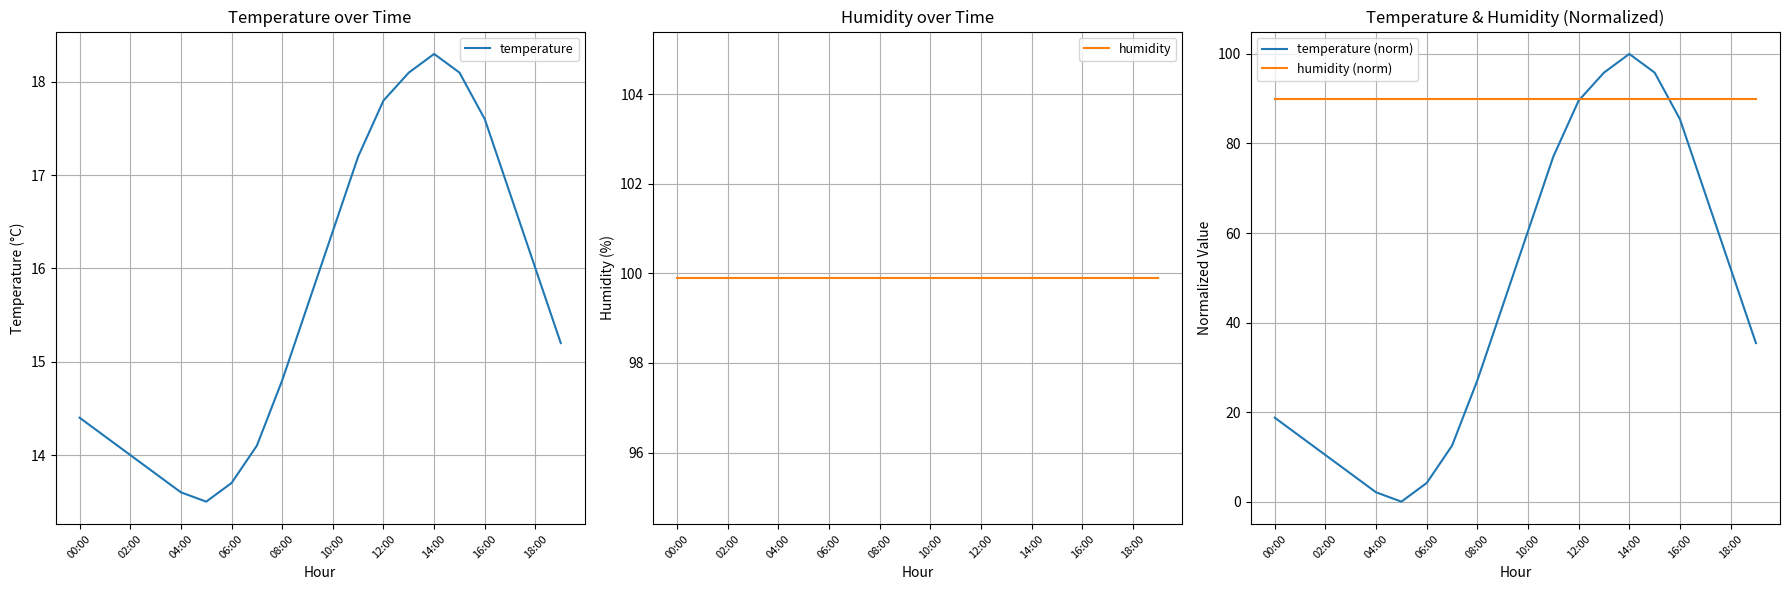

Reading right to left, transcribe all the data shown in this chart.

temperature: 15.2	16.0	16.8	17.6	18.1	18.3	18.1	17.8	17.2	16.4	15.6	14.8	14.1	13.7	13.5	13.6	13.8	14.0	14.2	14.4
humidity: 99.9	99.9	99.9	99.9	99.9	99.9	99.9	99.9	99.9	99.9	99.9	99.9	99.9	99.9	99.9	99.9	99.9	99.9	99.9	99.9
temperature (norm): 35.4	52.1	68.8	85.4	95.8	100.0	95.8	89.6	77.1	60.4	43.7	27.1	12.5	4.2	0.0	2.1	6.3	10.4	14.6	18.8
humidity (norm): 90.0	90.0	90.0	90.0	90.0	90.0	90.0	90.0	90.0	90.0	90.0	90.0	90.0	90.0	90.0	90.0	90.0	90.0	90.0	90.0